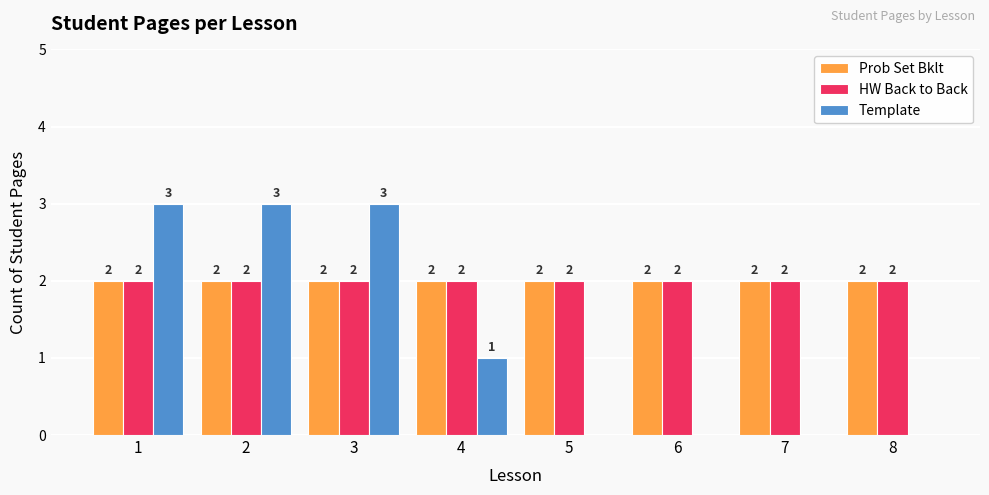

The value of Template at 8 is 0. True or false?

True